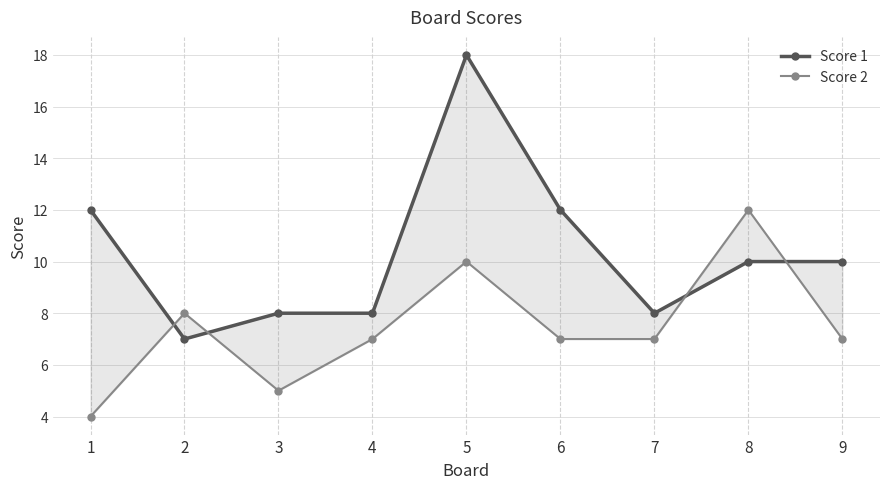

How many values in the Score 1 series are below 10?

4